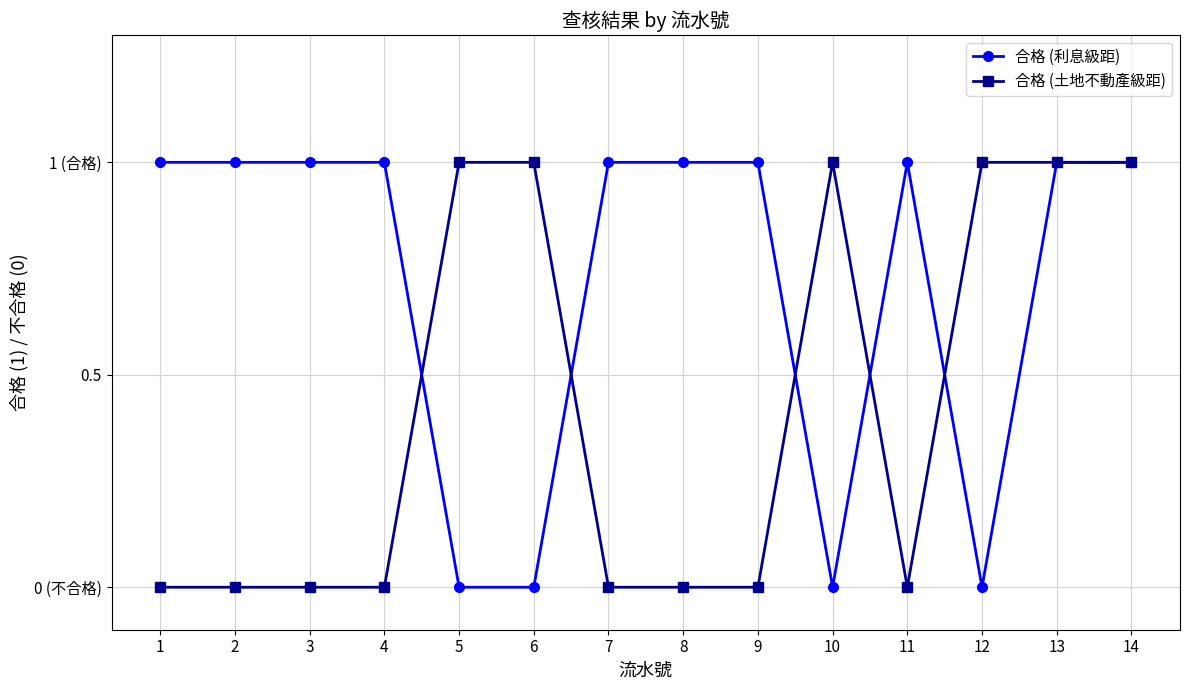

What is the maximum value for 合格 (土地不動產級距)?

1